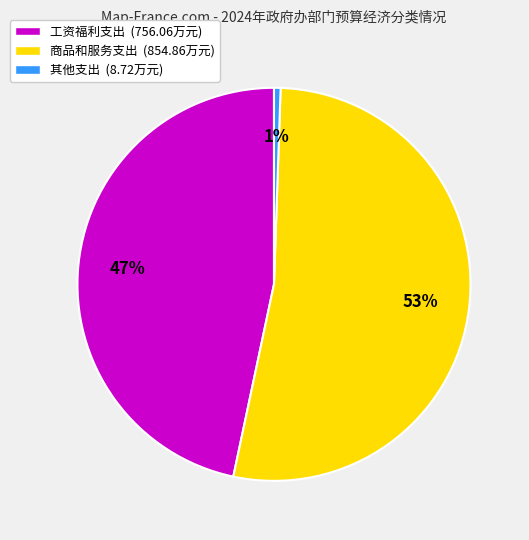

What percentage is the 其他支出 (8.72万元) slice, to the nearest percent?

1%